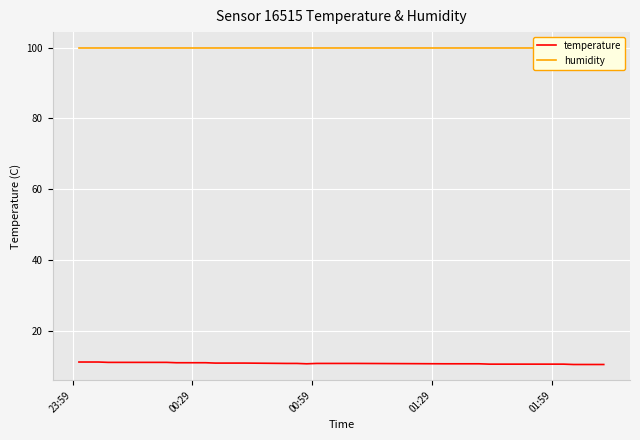

True or false: temperature and humidity cross at least once.

False